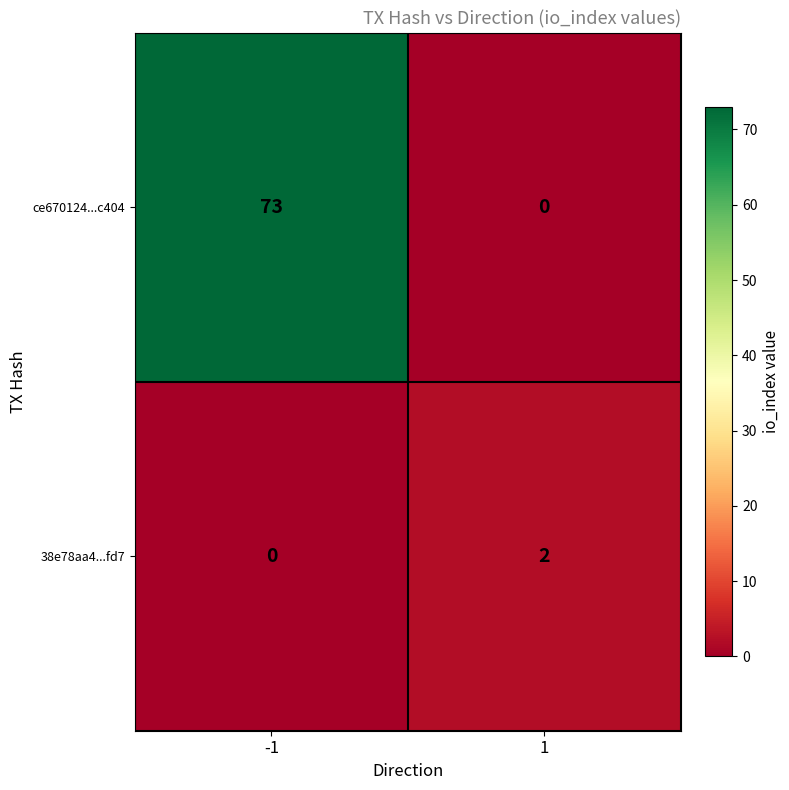

List the labels in order of 38e78aa4...fd7 value, smallest first.

-1, 1